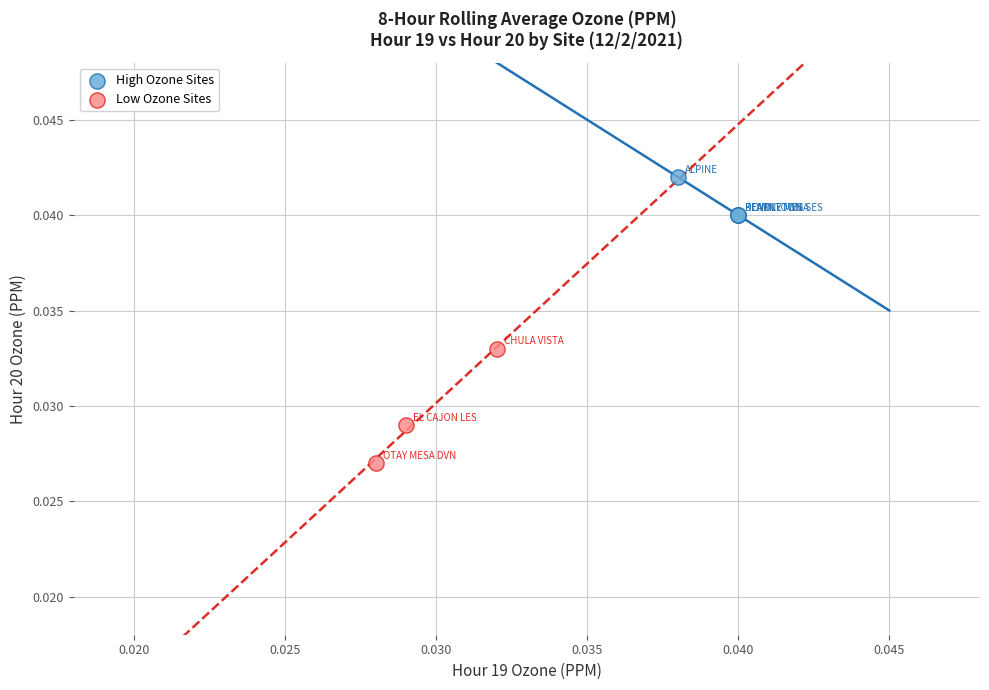

Which series contains the lowest Y value?

Low Ozone Sites